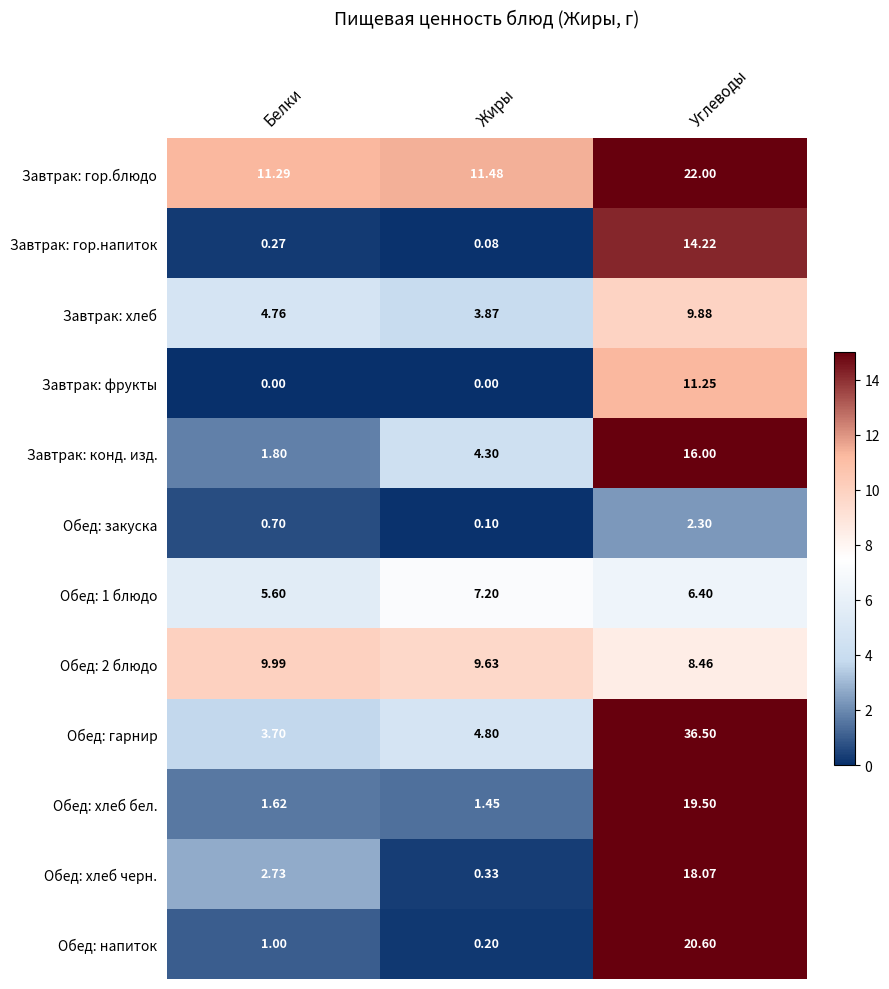

Rank the series by their maximum value, from lowest to highest.

Обед: закуска, Обед: 1 блюдо, Завтрак: хлеб, Обед: 2 блюдо, Завтрак: фрукты, Завтрак: гор.напиток, Завтрак: конд. изд., Обед: хлеб черн., Обед: хлеб бел., Обед: напиток, Завтрак: гор.блюдо, Обед: гарнир